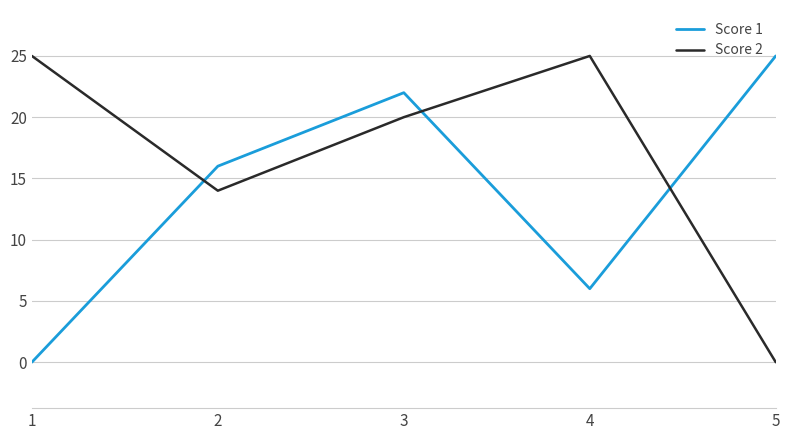

What is the average value of the Score 2 series?

17